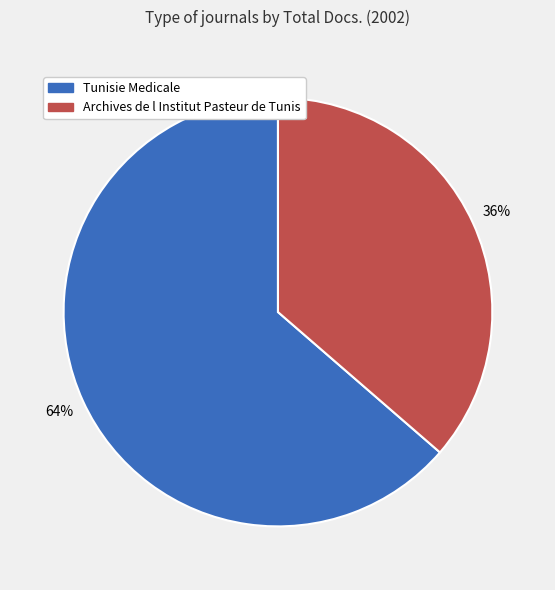

To the nearest percent, what is the average slice percentage?

50%